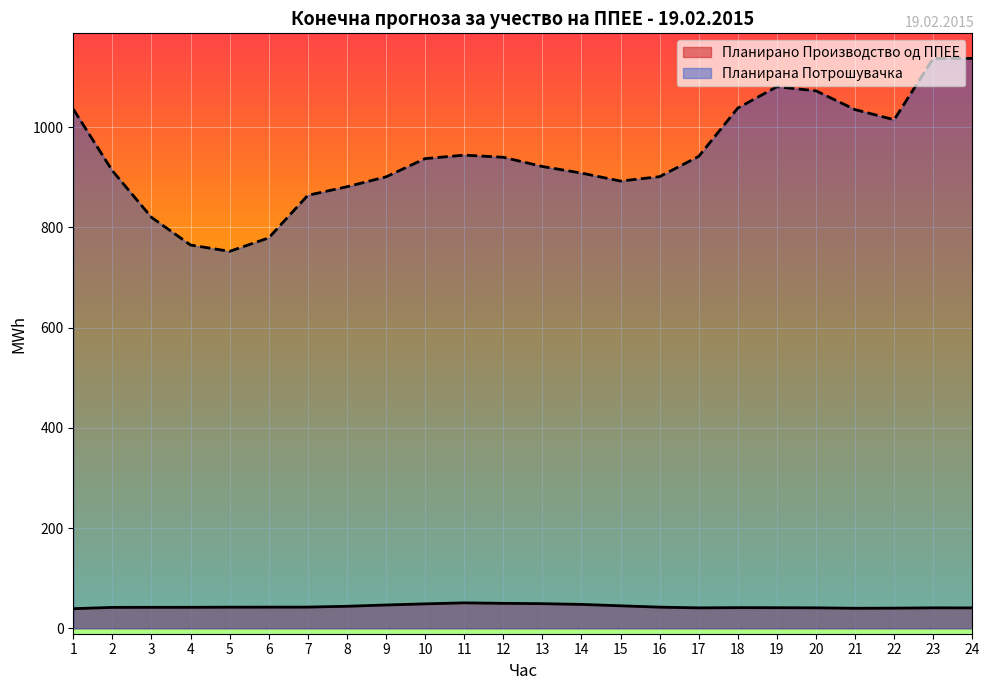

True or false: Планирана Потрошувачка has more than 1 interior local peaks.

True